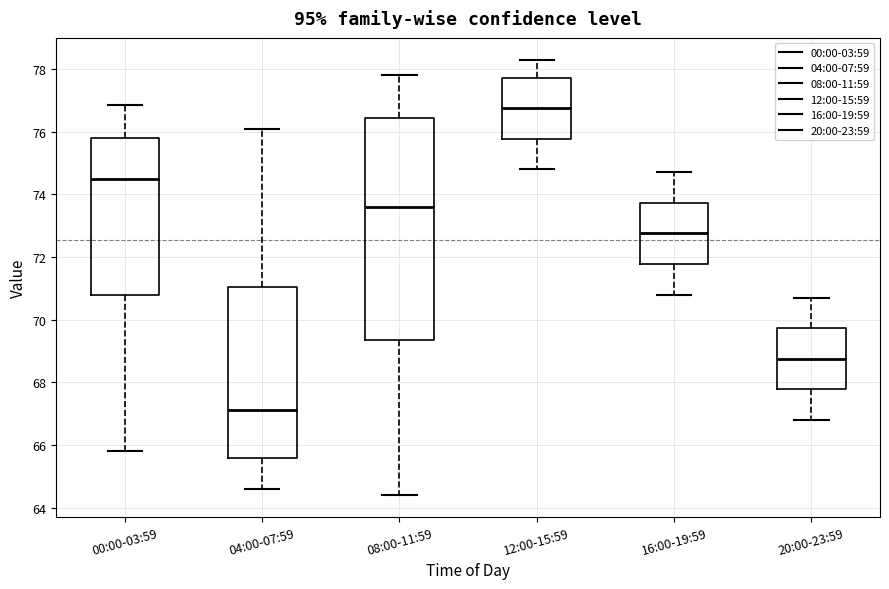

Comparing the boxes themselves (not the whiskers), which one is the tallest?

08:00-11:59